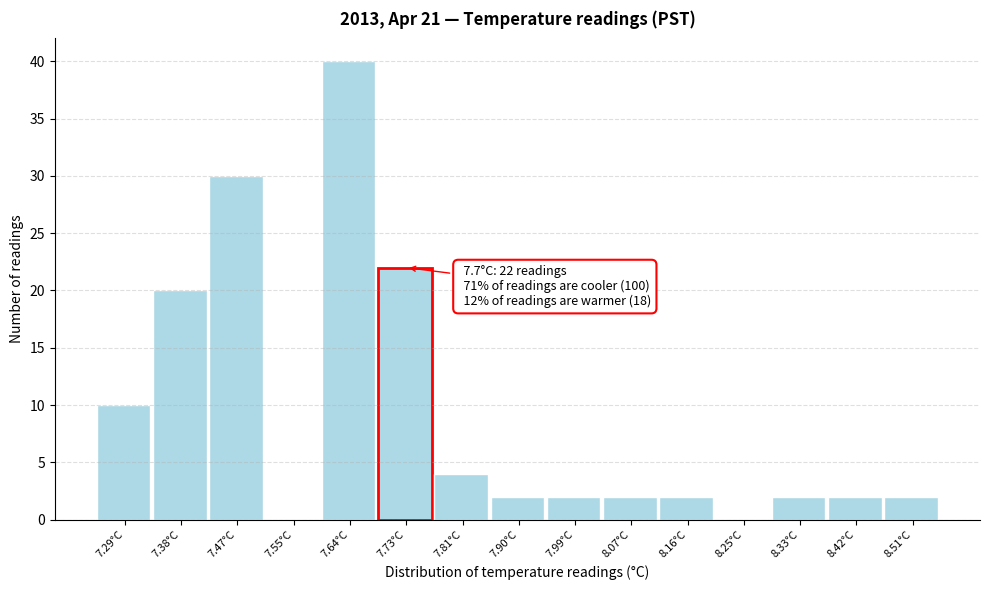

Over which range of the x-axis is the bar tallest?

7.60 to 7.68